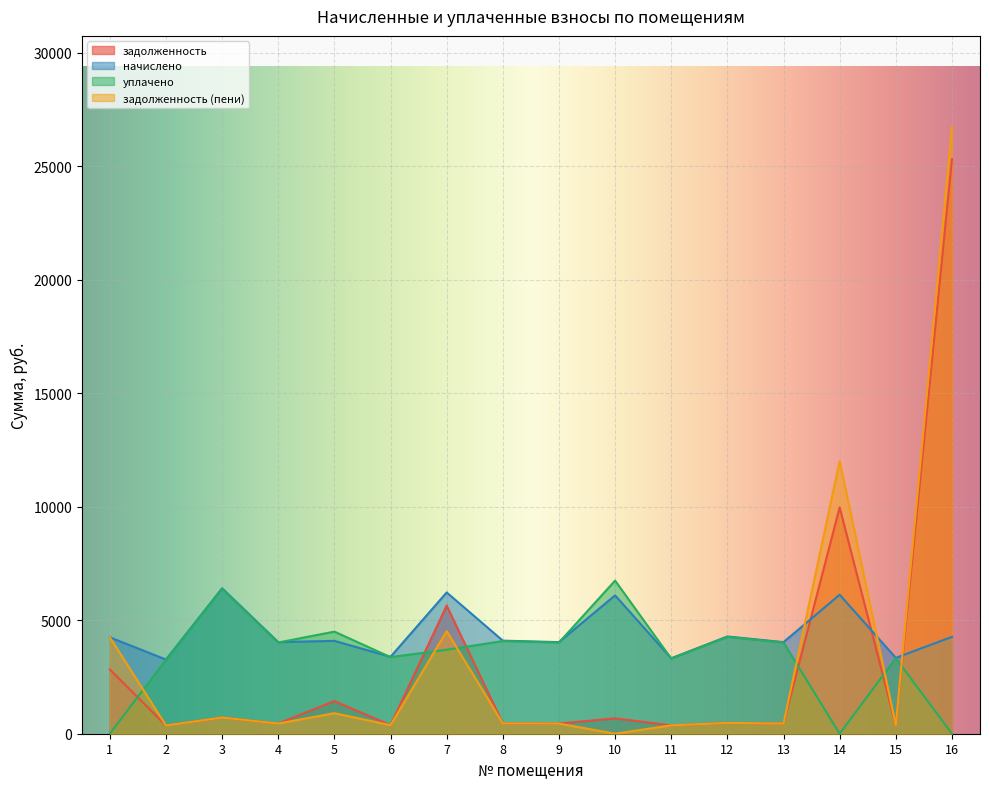

List the labels in order of задолженность value, smallest first.

2, 11, 15, 6, 4, 9, 13, 8, 12, 10, 3, 5, 1, 7, 14, 16